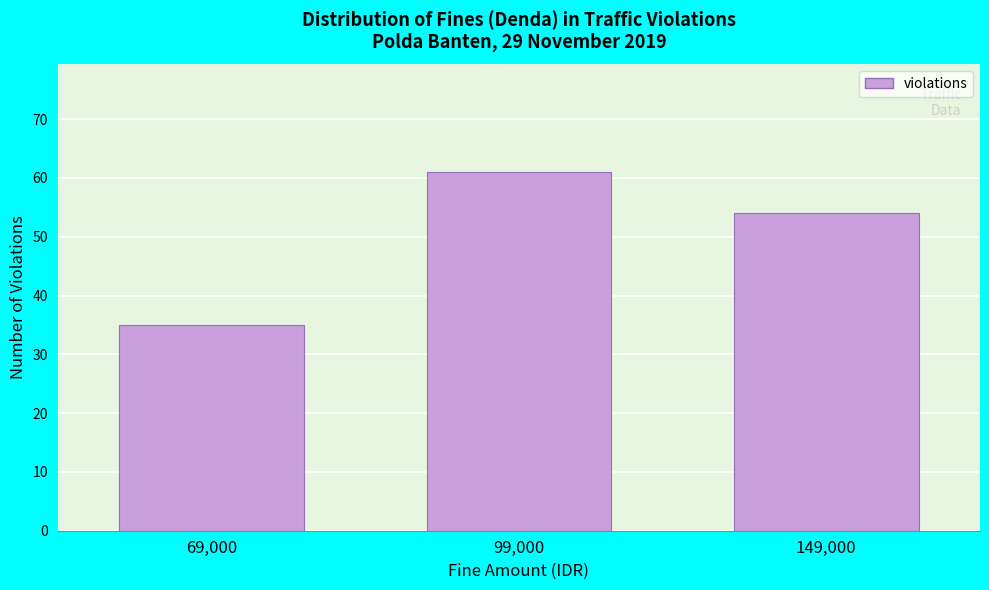

Reading right to left, list all the values displayed in this chart.

54	61	35